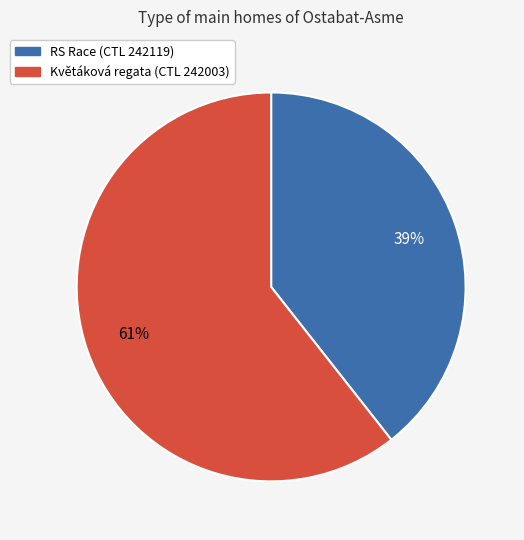

Is there a majority slice in this chart?

Yes